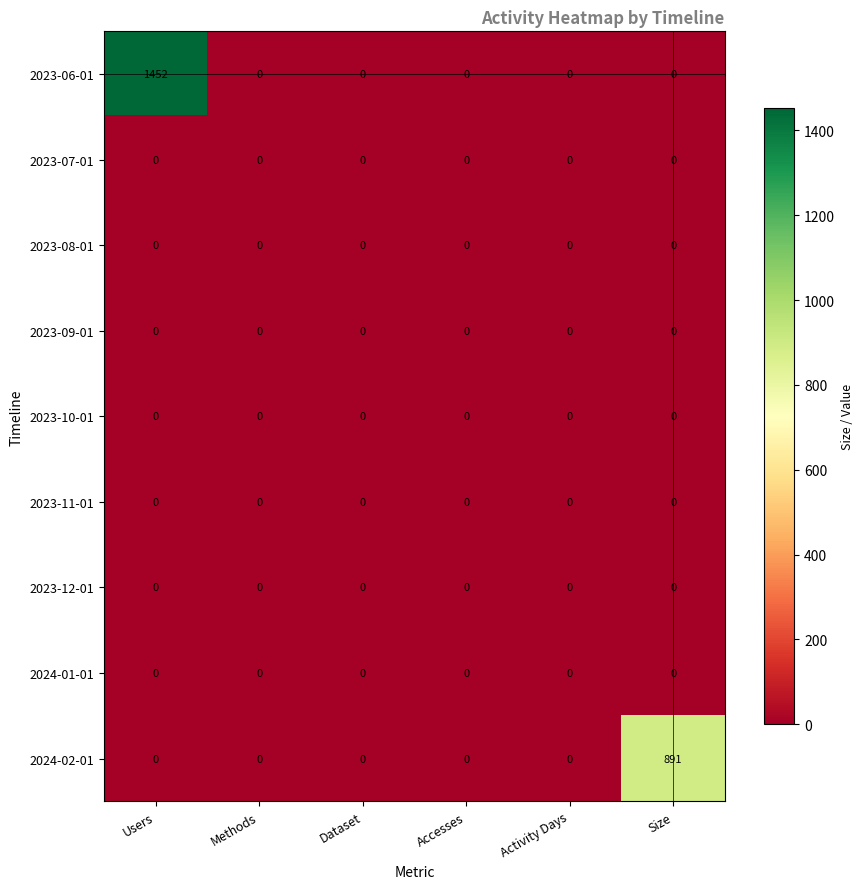

Which series has the largest range (max minus min)?

2023-06-01